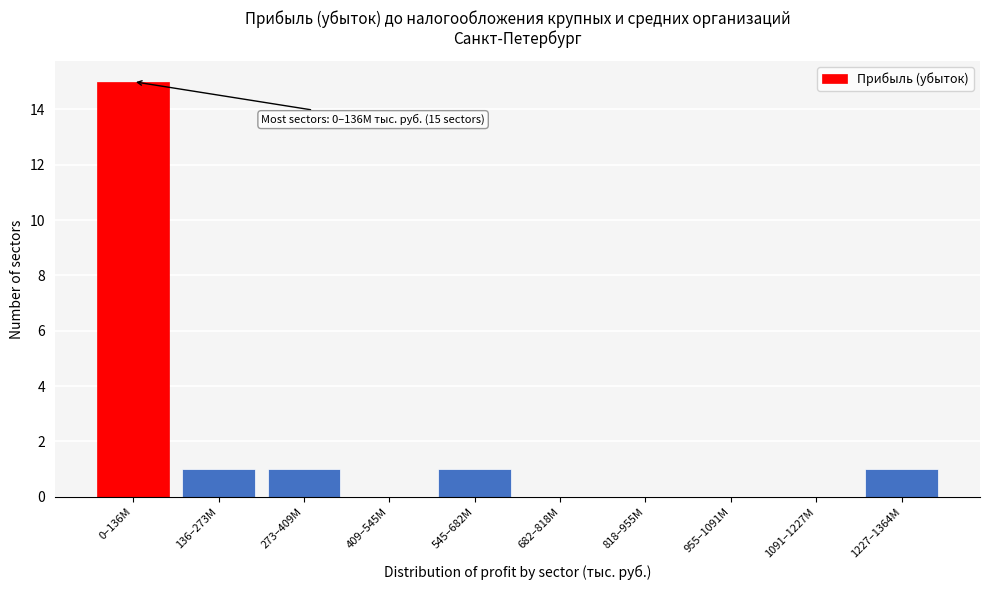

The value at 682–818M is 0. True or false?

True